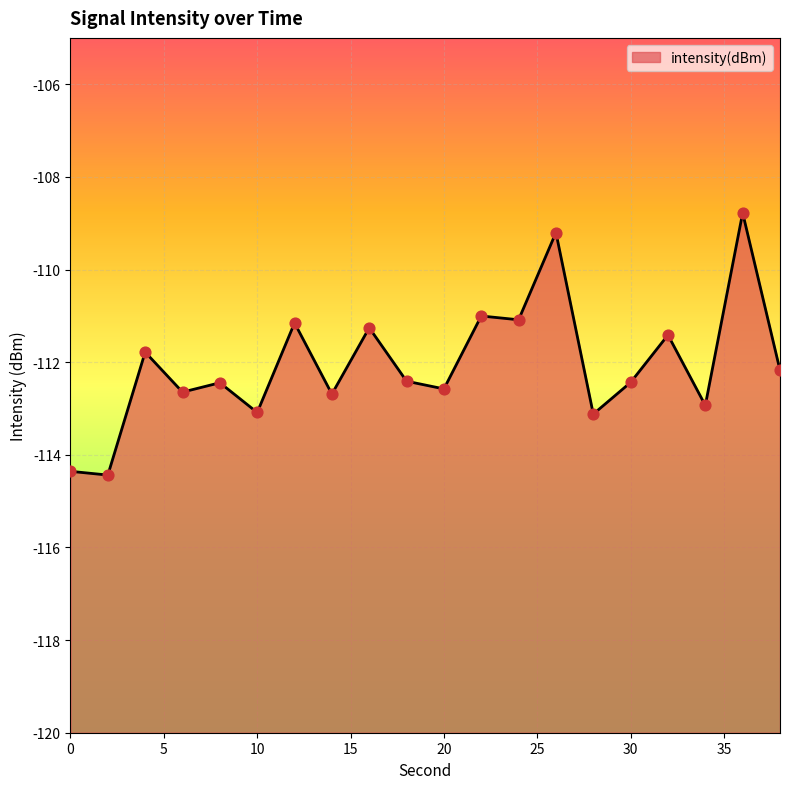

What is the change in value from 14 to 26?

+3.5